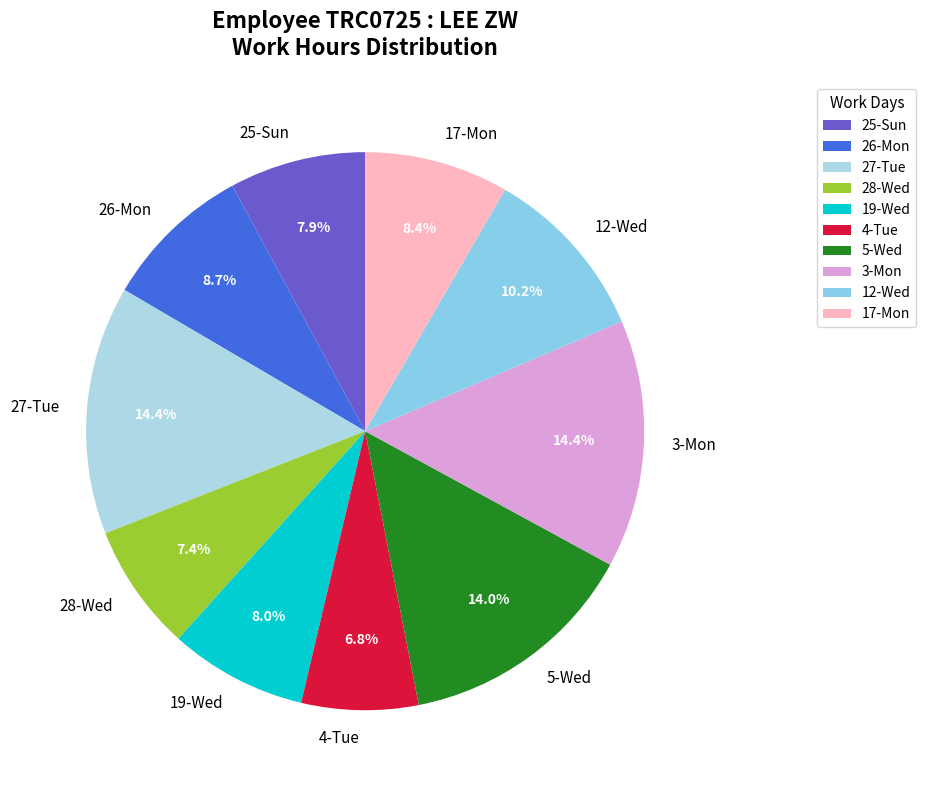

To the nearest percent, what is the combined percentage of 26-Mon and 5-Wed?

23%